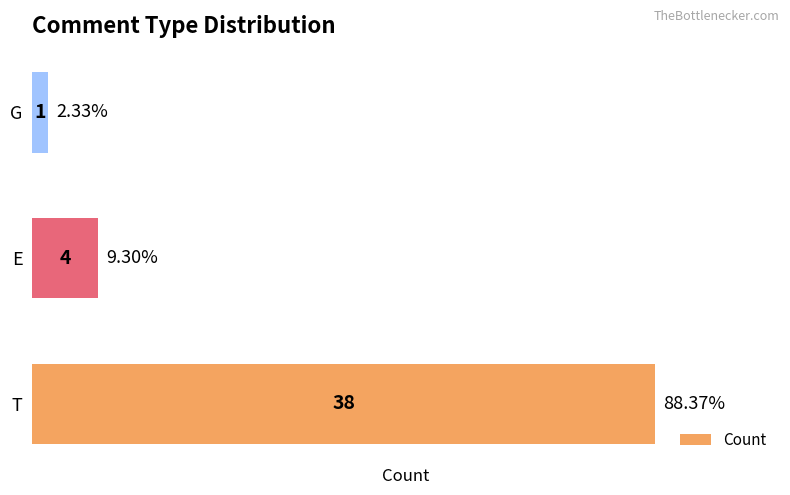

Where is the data nearest to the value 19?

E